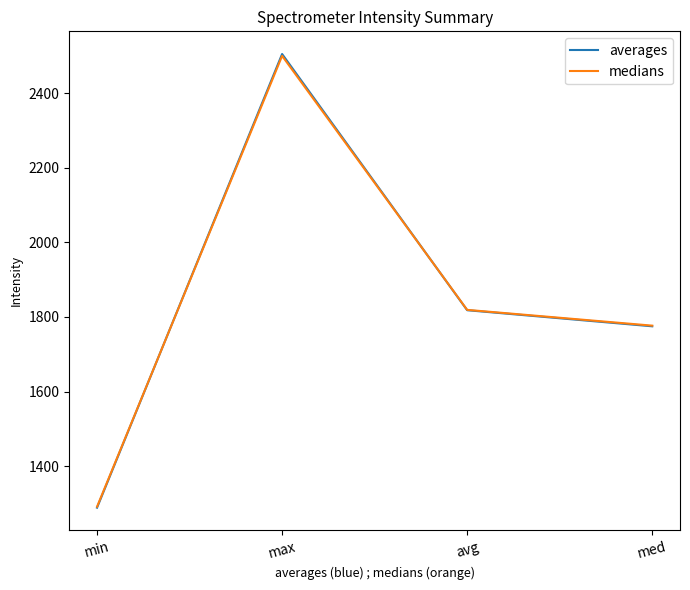

After their last crossing, which series has the higher values: medians or averages?

medians